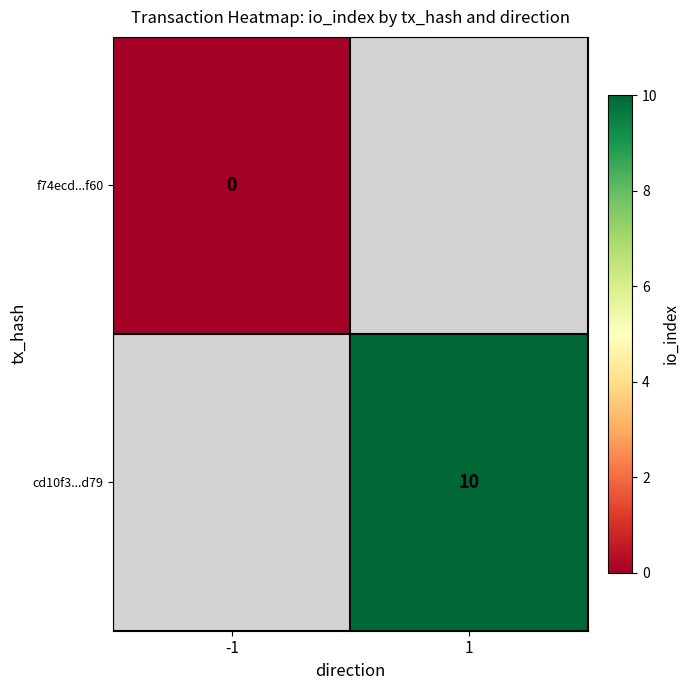

The value of cd10f3...d79 at 1 is 3. True or false?

False